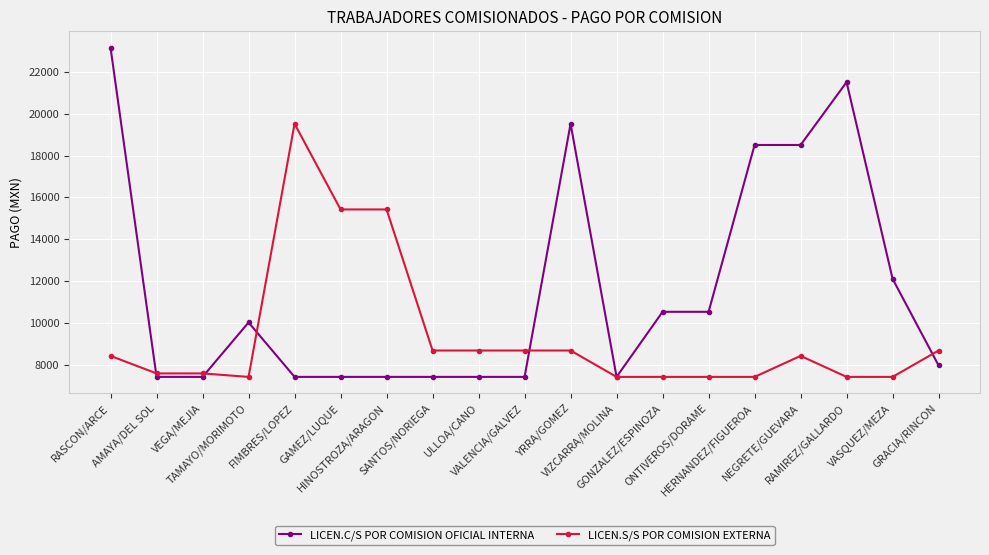

True or false: LICEN.S/S POR COMISION EXTERNA and LICEN.C/S POR COMISION OFICIAL INTERNA intersect in this chart.

True